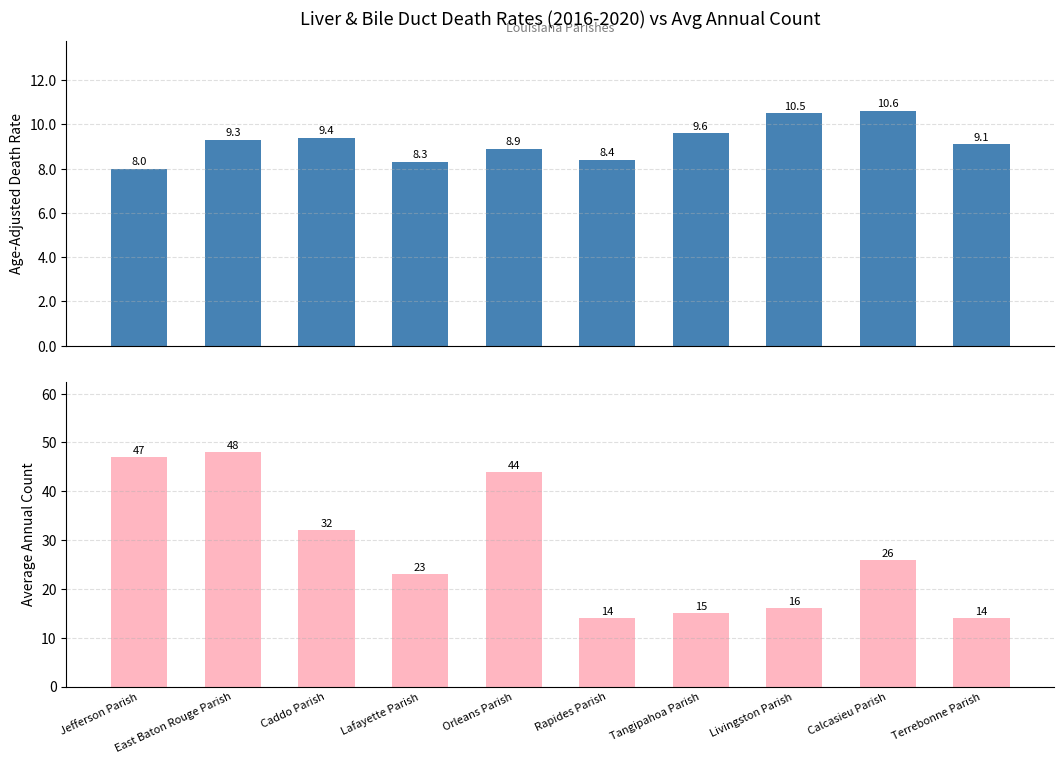

What is the difference between the maximum and minimum values in the Age-Adjusted Death Rate series?

2.6